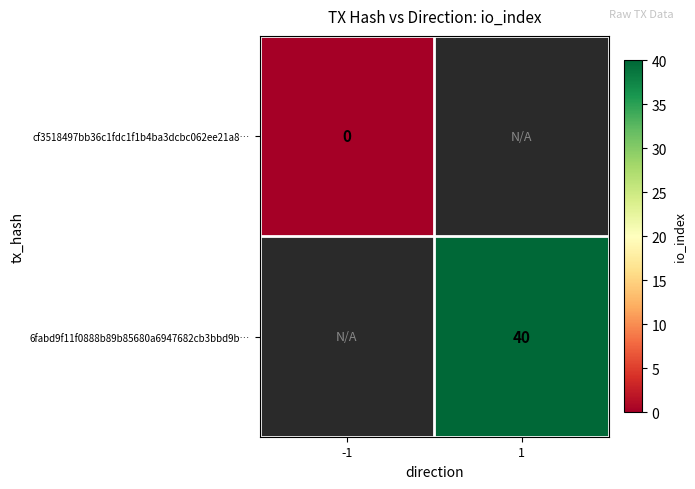

Is the value of cf3518497bb36c1fdc1f1b4ba3dcbc062ee21a8… at -1 greater than the value of 6fabd9f11f0888b89b85680a6947682cb3bbd9b… at 1?

No